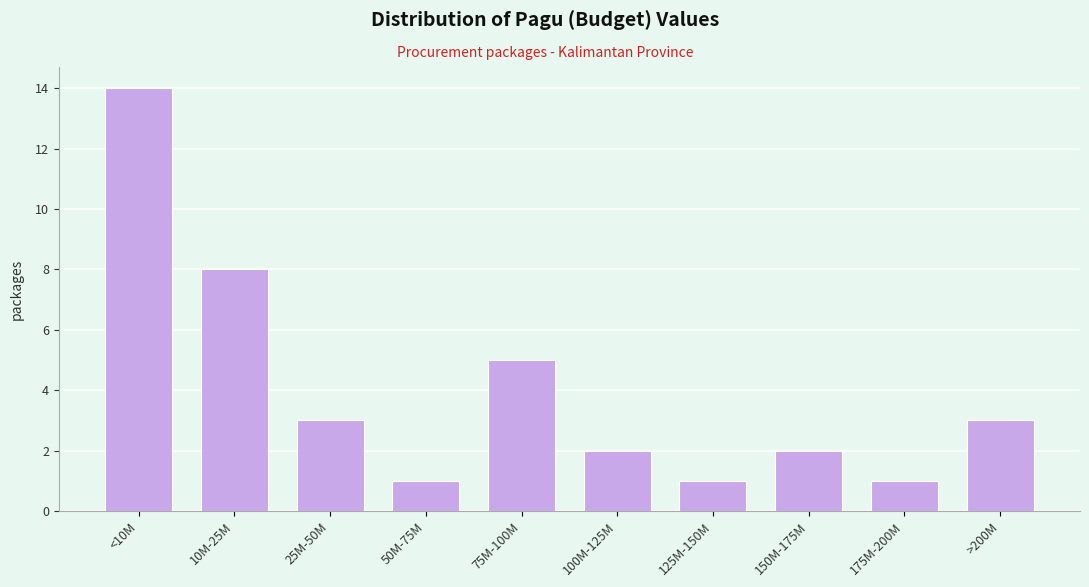

Reading left to right, extract all data points from this chart.

14	8	3	1	5	2	1	2	1	3